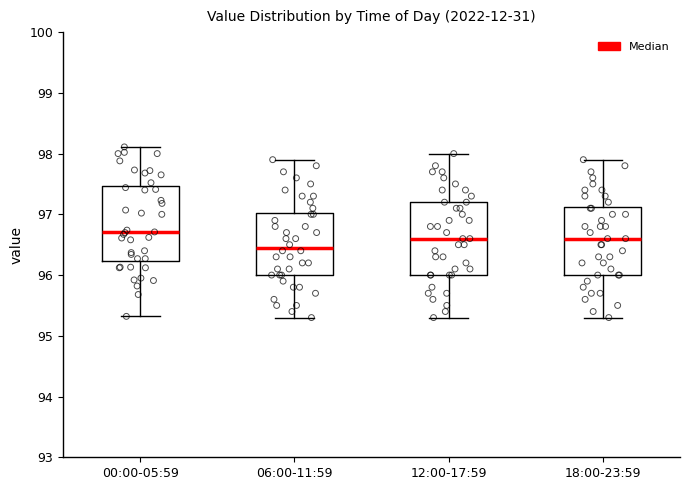

Reading left to right, read every box against the y-axis: the position of its median line, the range the box covers, and the ends of its whiskers. The values are not printed on the chart, so give them approximately, as read against the axis.

00:00-05:59: median 96.7, box 96.2 to 97.5, whiskers 95.3 to 98.1
06:00-11:59: median 96.5, box 96.0 to 97.0, whiskers 95.3 to 97.9
12:00-17:59: median 96.6, box 96.0 to 97.2, whiskers 95.3 to 98.0
18:00-23:59: median 96.6, box 96.0 to 97.1, whiskers 95.3 to 97.9